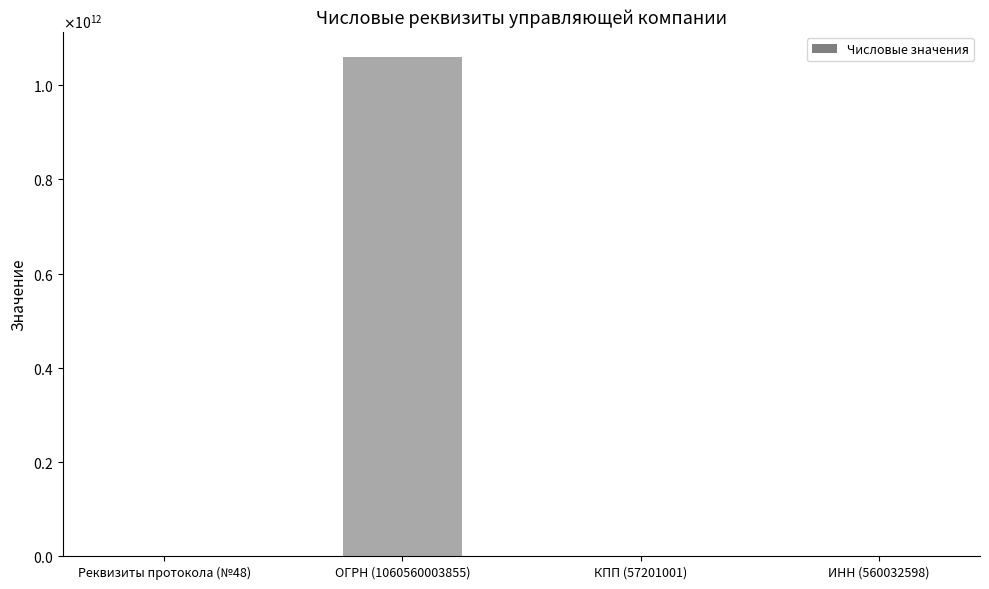

What is the sum of all values?

1061177237502